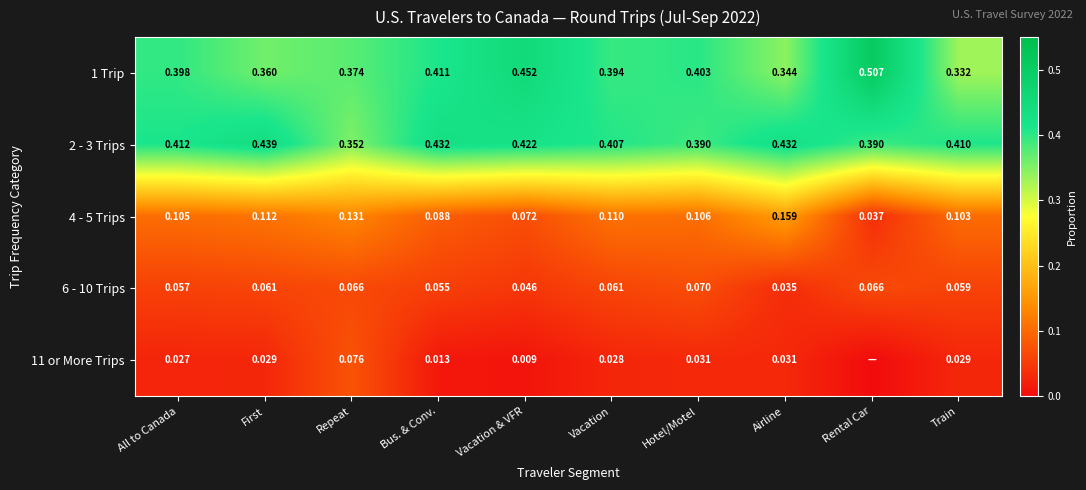

Which category has the lowest value in the 1 Trip series?

Train